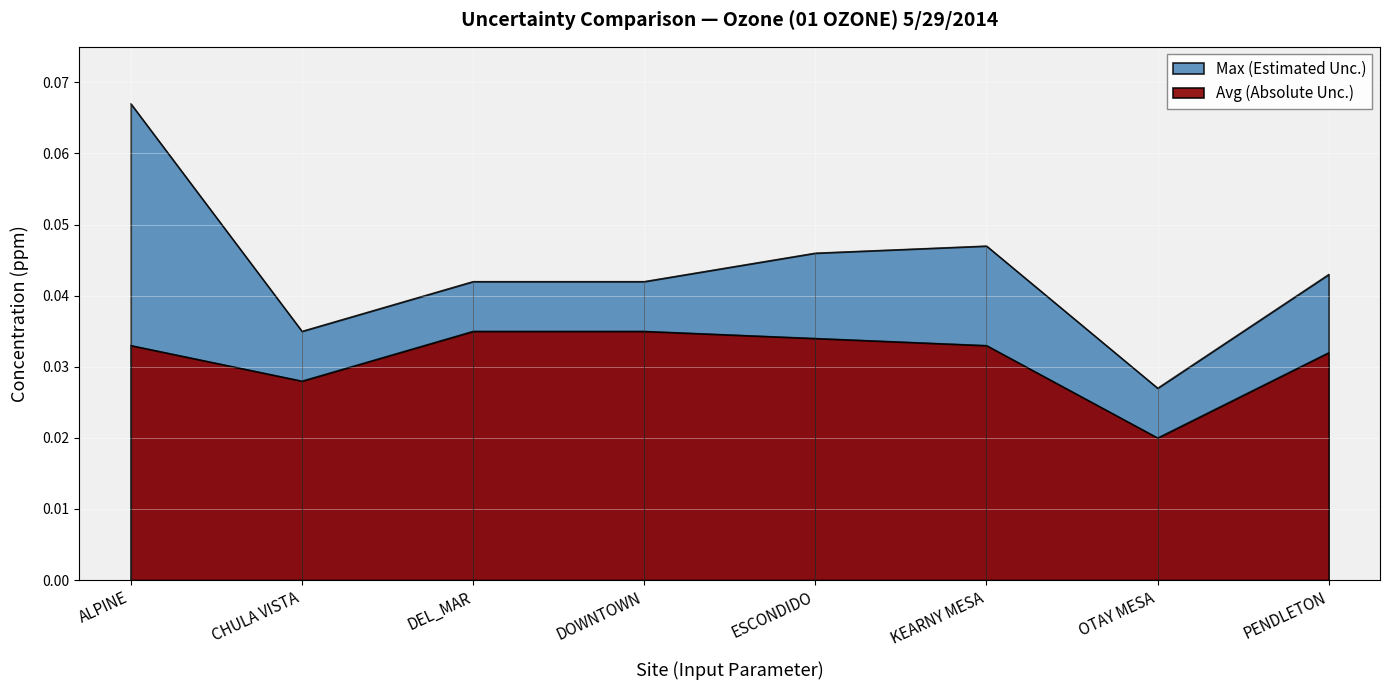

At which label does Avg reach its peak?

DEL_MAR